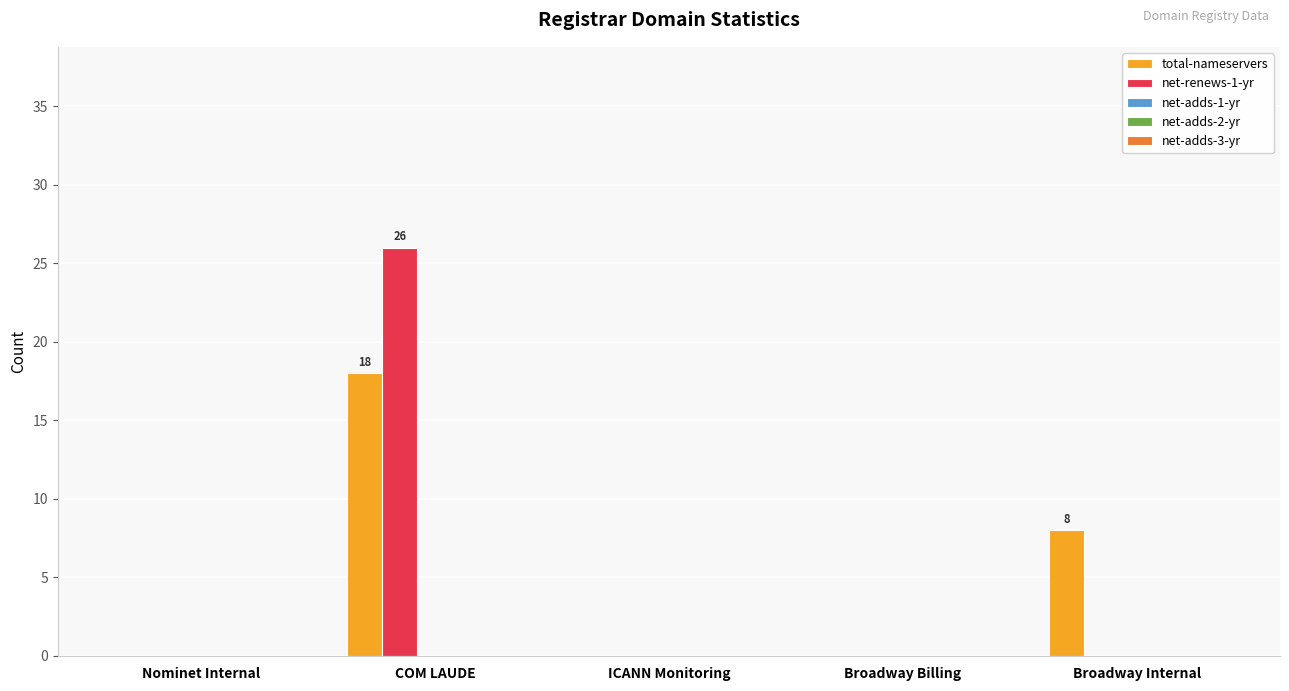

Count the number of data series in this chart.

2